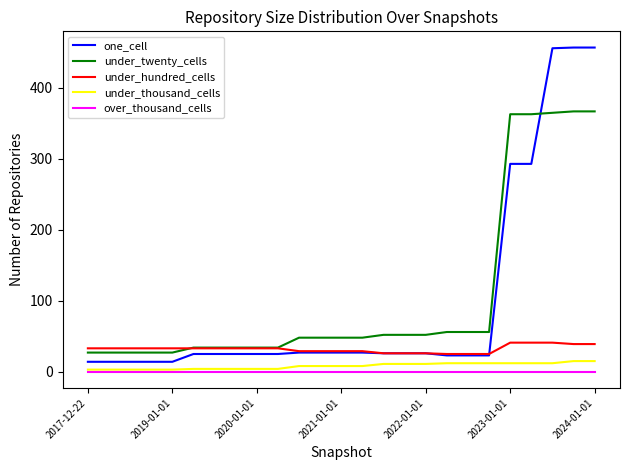

What is the greatest value displayed?

457